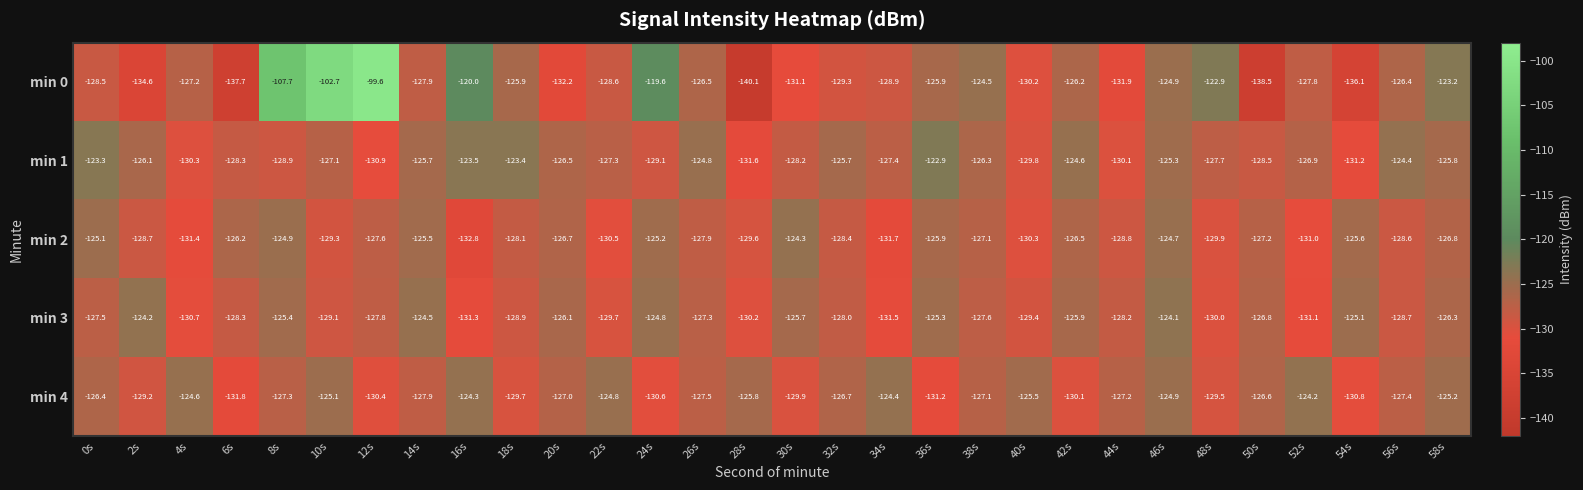

At which label is min 0 closest to -119?

24s